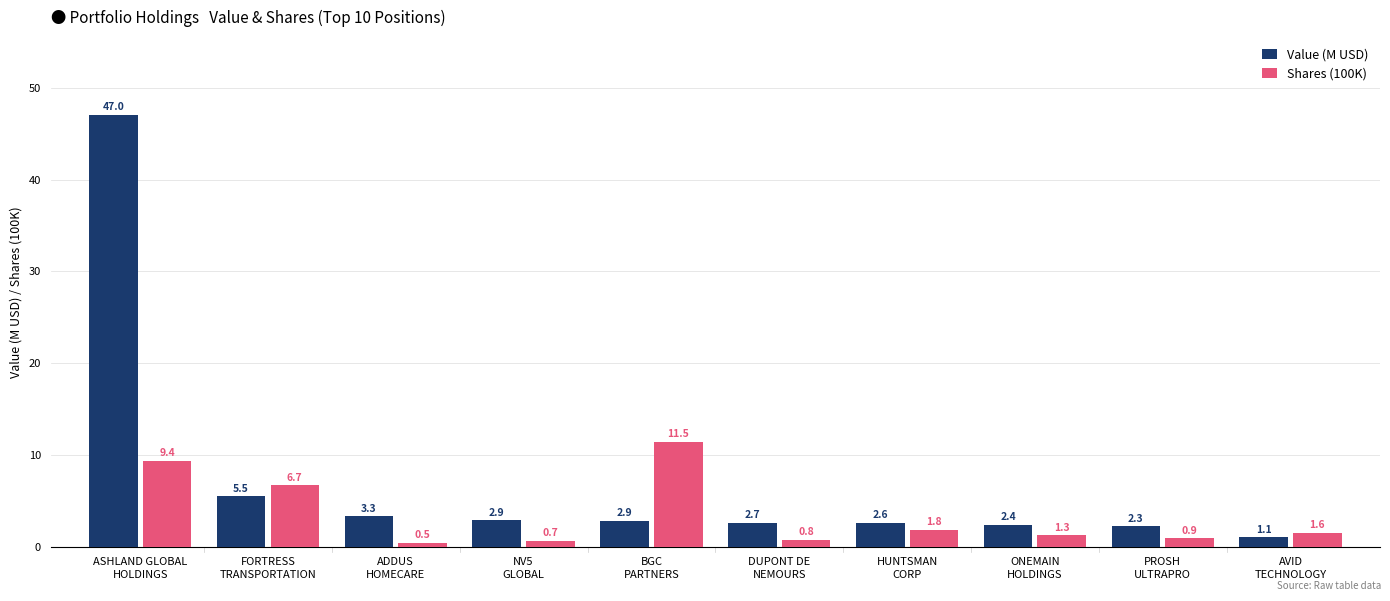

At which label is Shares (100K) closest to 5?

FORTRESS
TRANSPORTATION